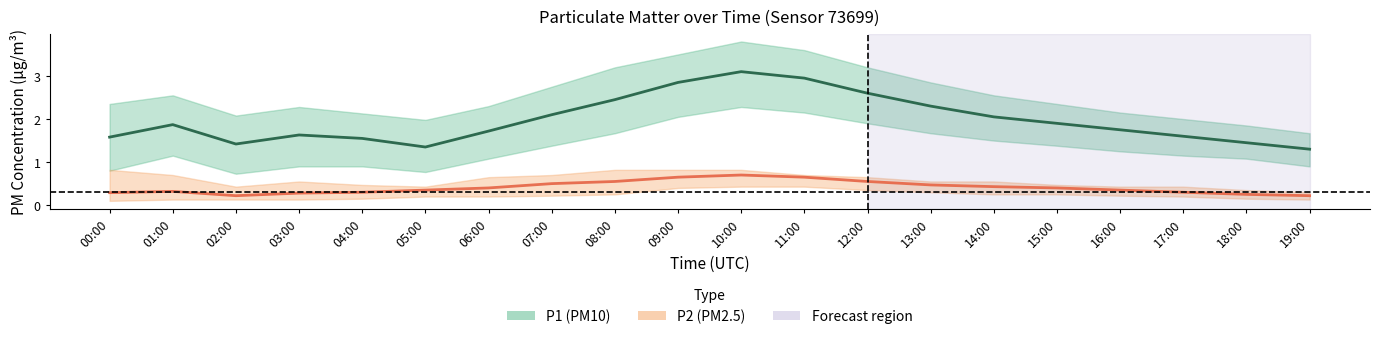

What is the spread (max minus min) of values at 15:00?

1.5